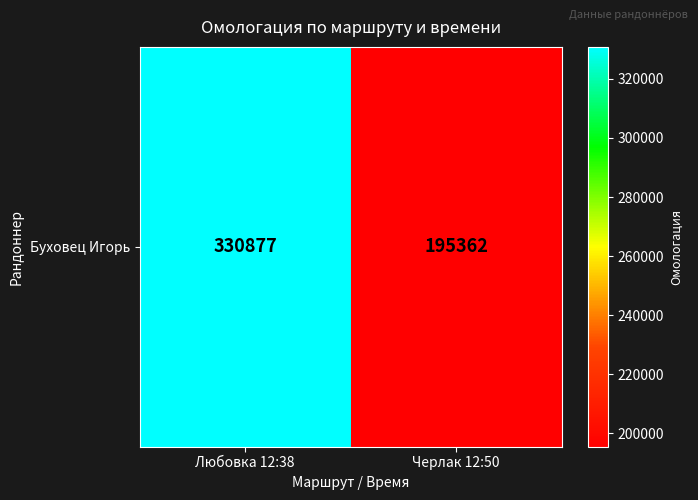

List the labels in order of value, smallest first.

Черлак 12:50, Любовка 12:38